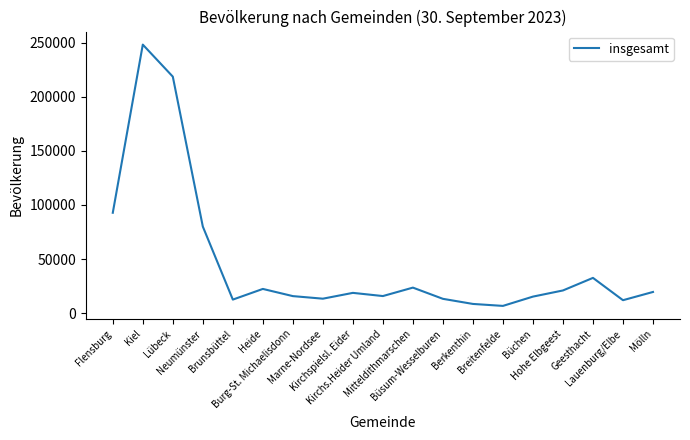

What is the difference between the maximum and minimum values?

241426